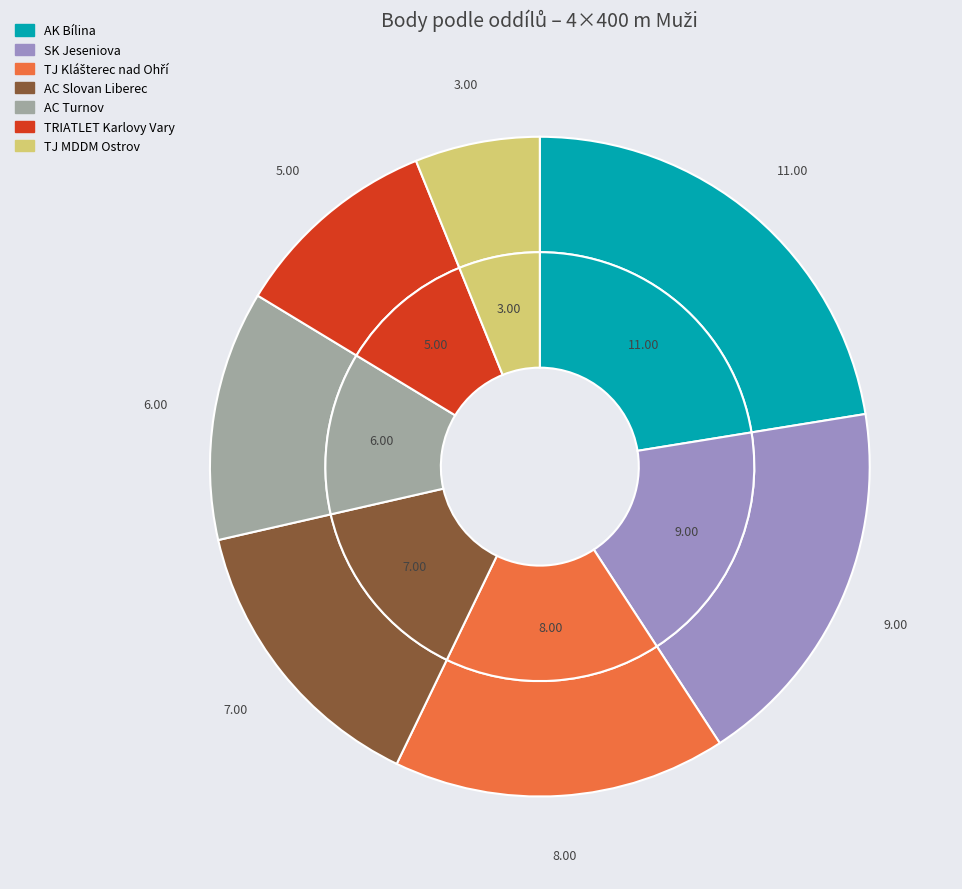

What is the change in value from AC Turnov to TJ MDDM Ostrov?

-3